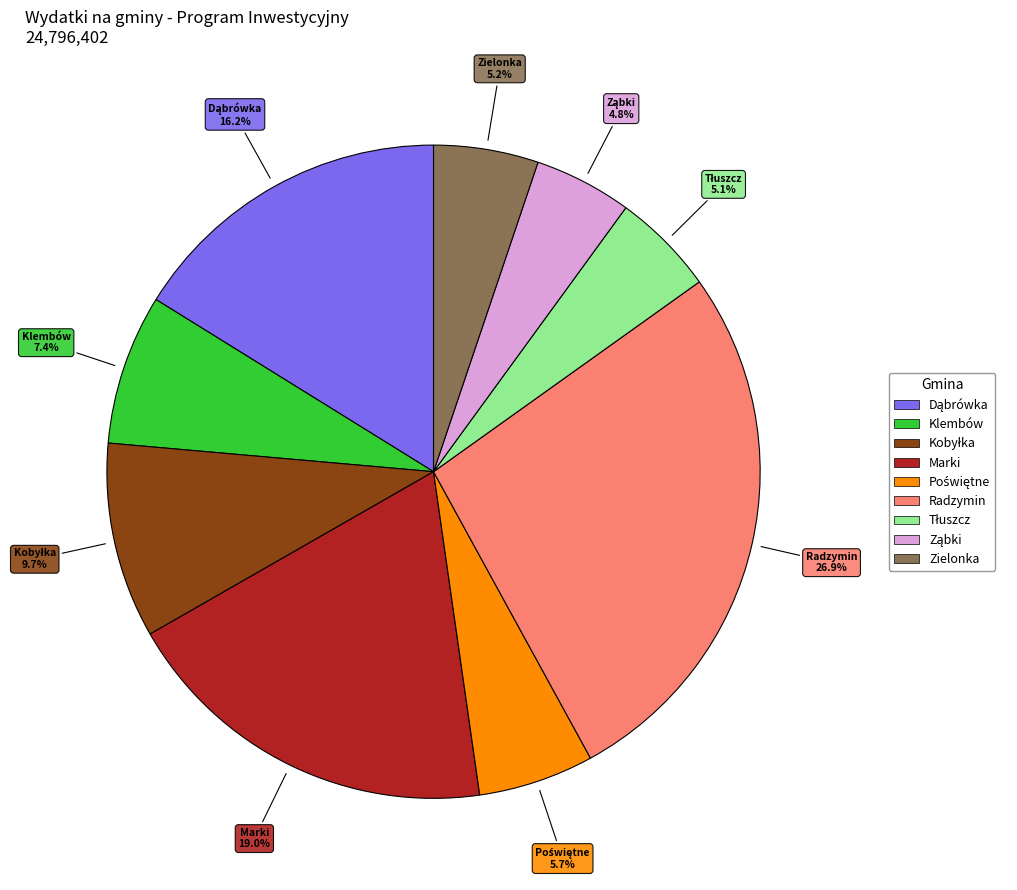

Approximately how many times larger is the value at Klembów compared to Radzymin?

0.3